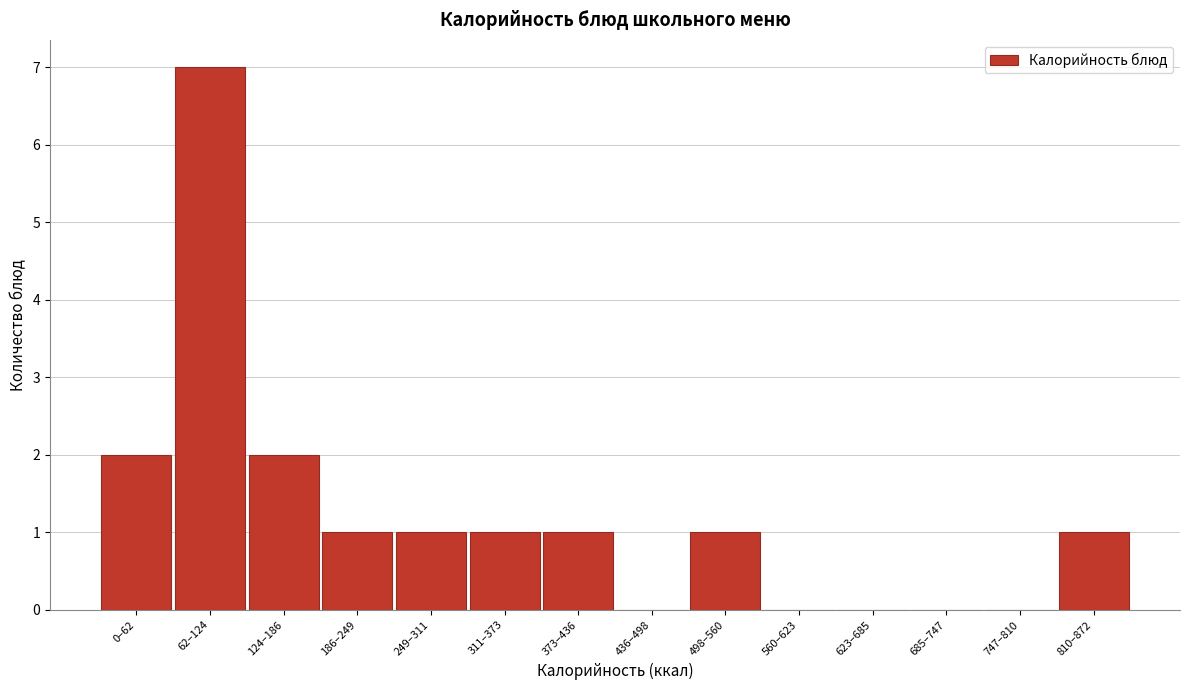

Reading left to right, list all the values displayed in this chart.

0–62=2	62–124=7	124–186=2	186–249=1	249–311=1	311–373=1	373–436=1	436–498=0	498–560=1	560–623=0	623–685=0	685–747=0	747–810=0	810–872=1